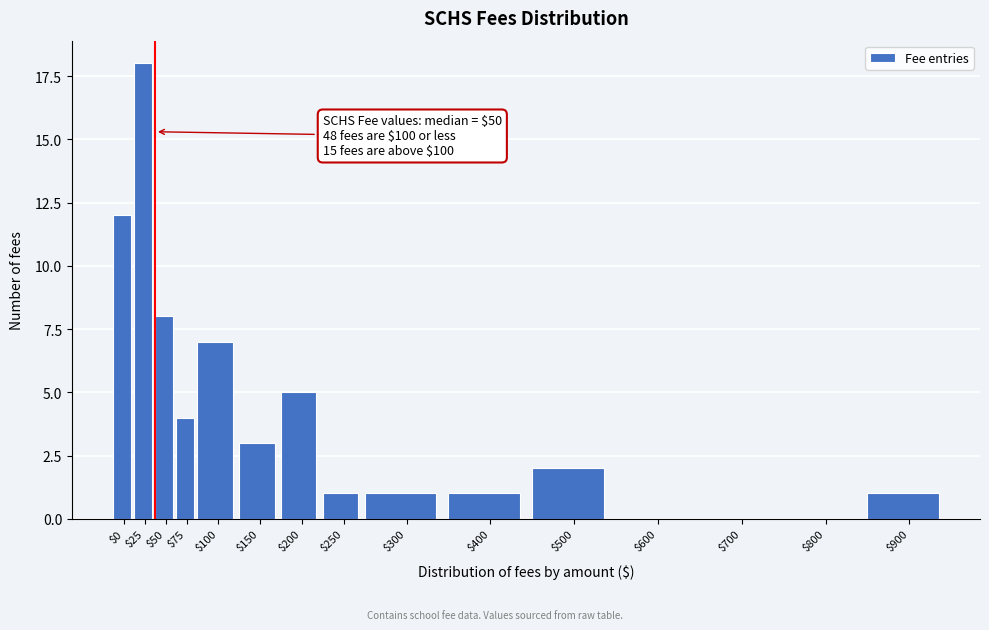

What is the greatest value displayed?

18